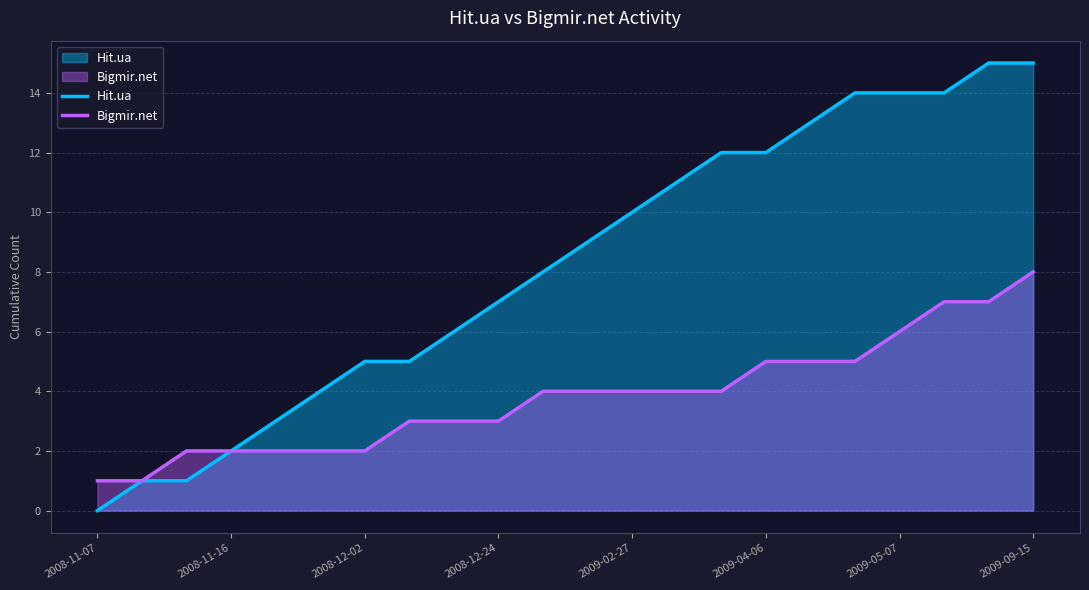

What are all the series names shown in the legend?

Hit.ua, Bigmir.net